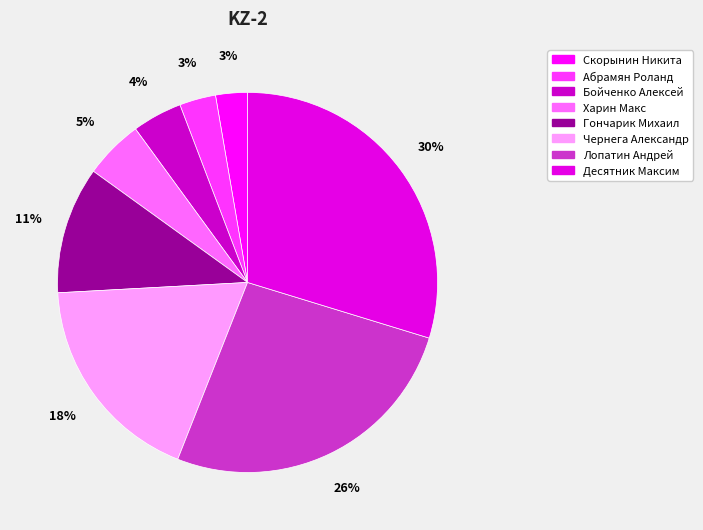

Which slice is the largest?

Десятник Максим